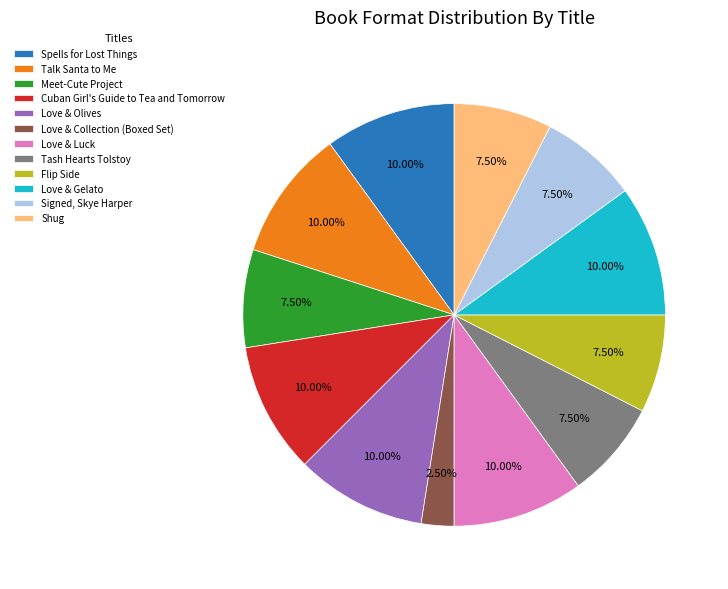

Do Talk Santa to Me and Cuban Girl's Guide to Tea and Tomorrow together represent more than half of the pie?

No